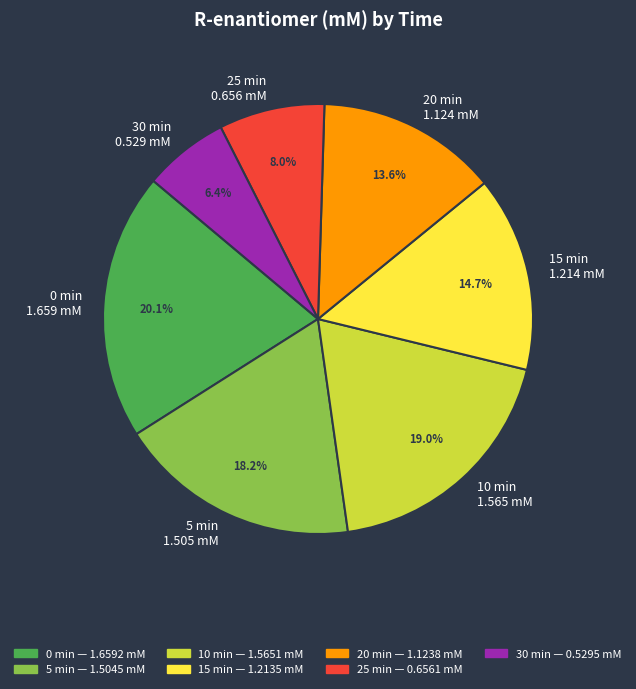

Count the number of slices in the pie.

7